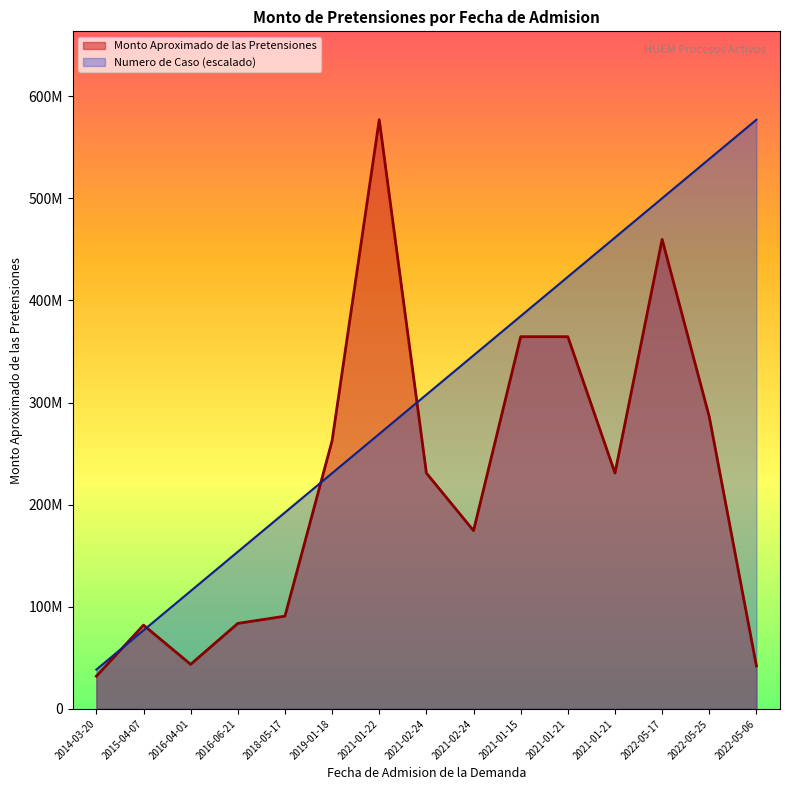

Where do Numero de Caso and Monto Aproximado de las Pretensiones first cross each other?

2014-03-20 and 2015-04-07